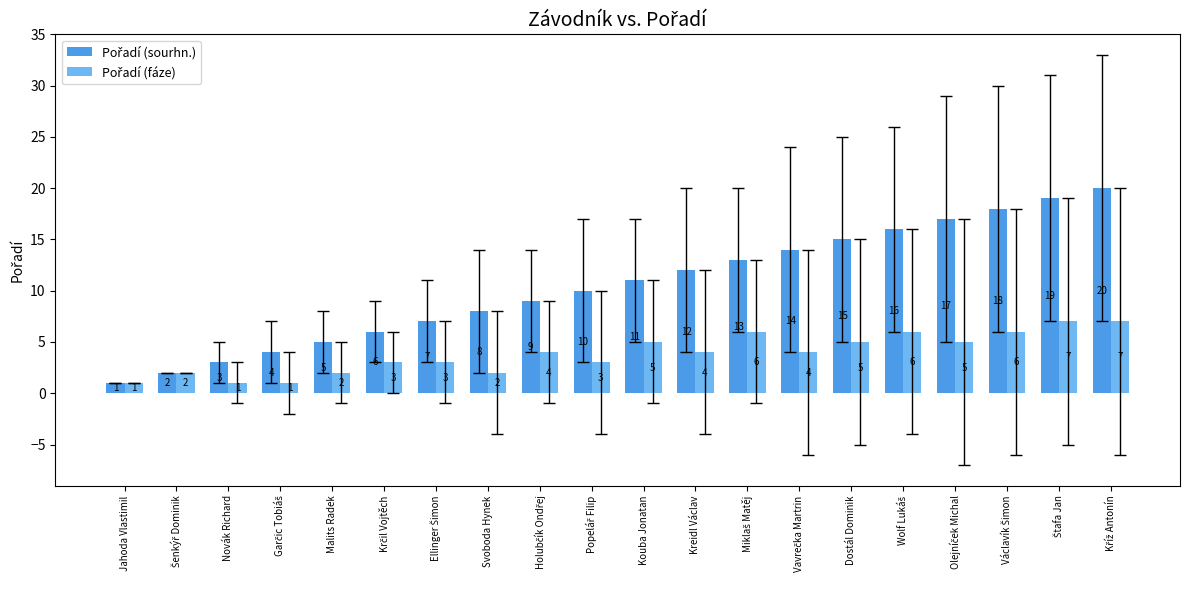

What is the maximum value shown in the chart?

20